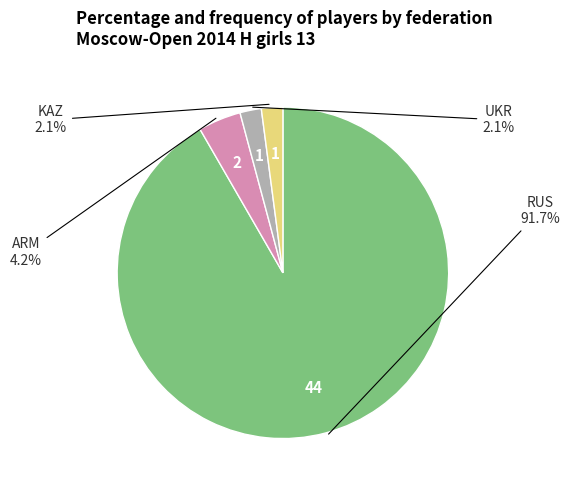

Is there any slice that represents more than half of the pie?

Yes